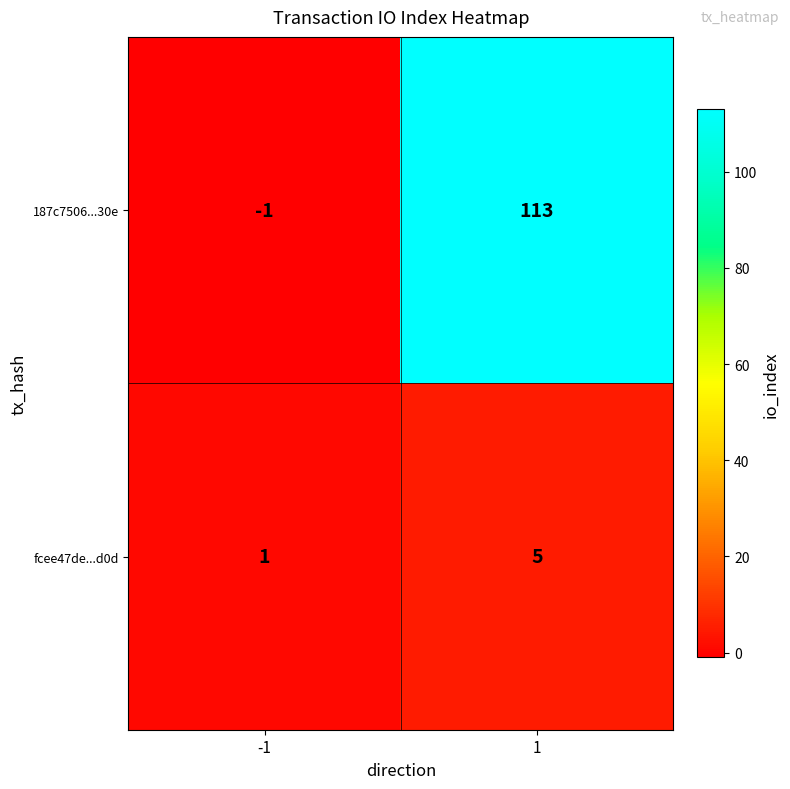

Which series changed the most between -1 and 1?

187c7506...30e